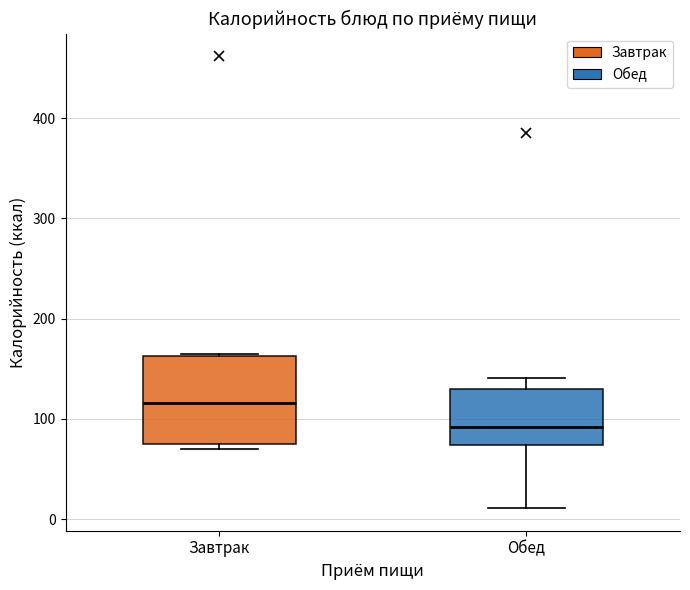

Reading left to right, transcribe this box plot: for each box, give where its median line is, the range the box spans, and where its two whiskers end, as read against the y-axis. The values are not printed on the chart, so give them approximately, as read against the axis.

Завтрак: median 120, box 70 to 160, whiskers 70 (just below the box's lower edge) to 160
Обед: median 90, box 70 to 130, whiskers 10 to 140